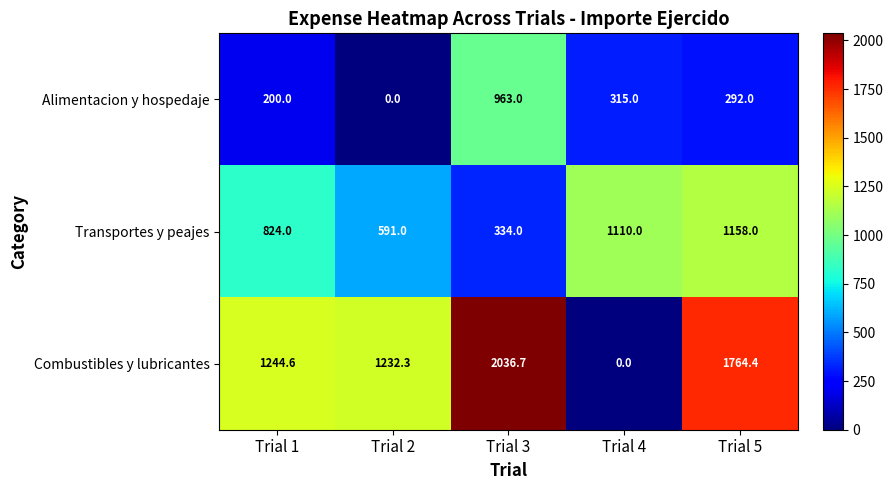

At which label does Alimentacion y hospedaje reach its minimum?

Trial 2